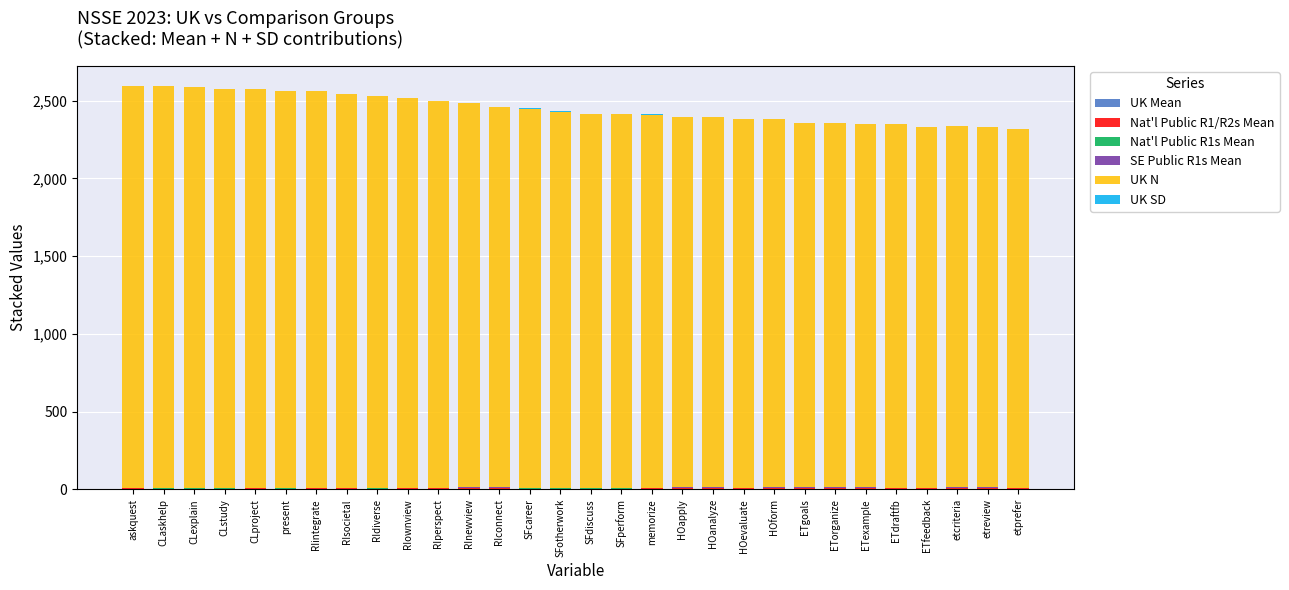

How many series are shown in this chart?

6